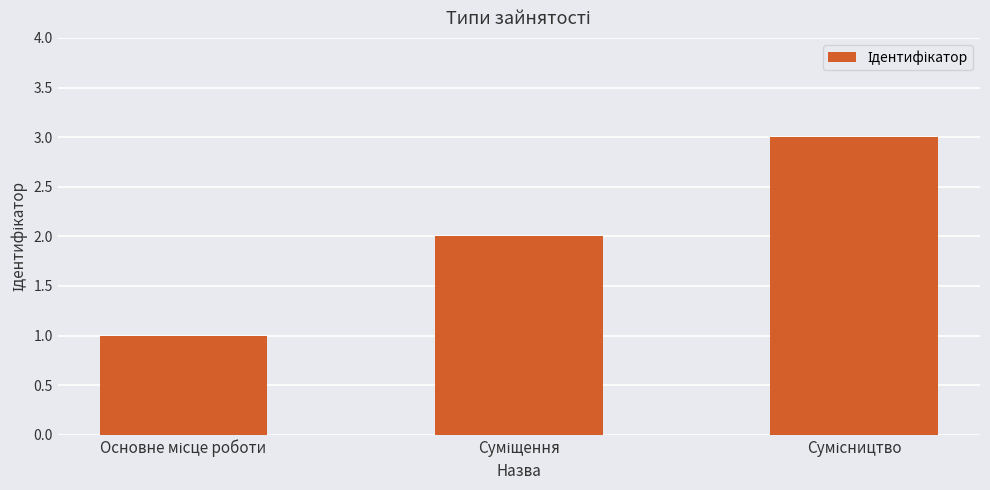

What is the sum of all values?

6